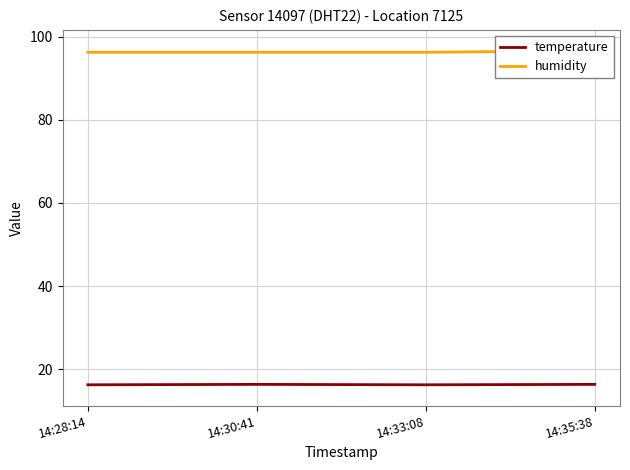

In temperature, how many points are higher than both neighbors (excluding endpoints)?

1